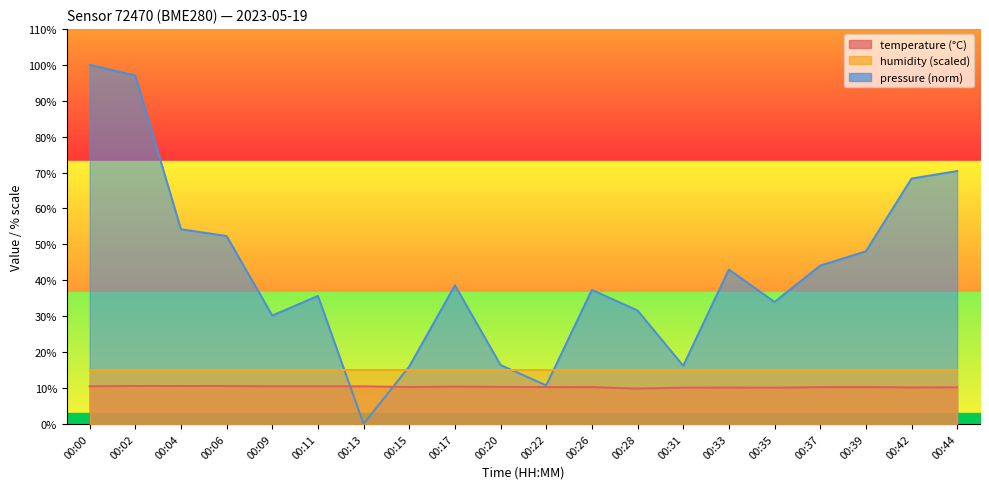

How many distinct data groups are displayed?

2